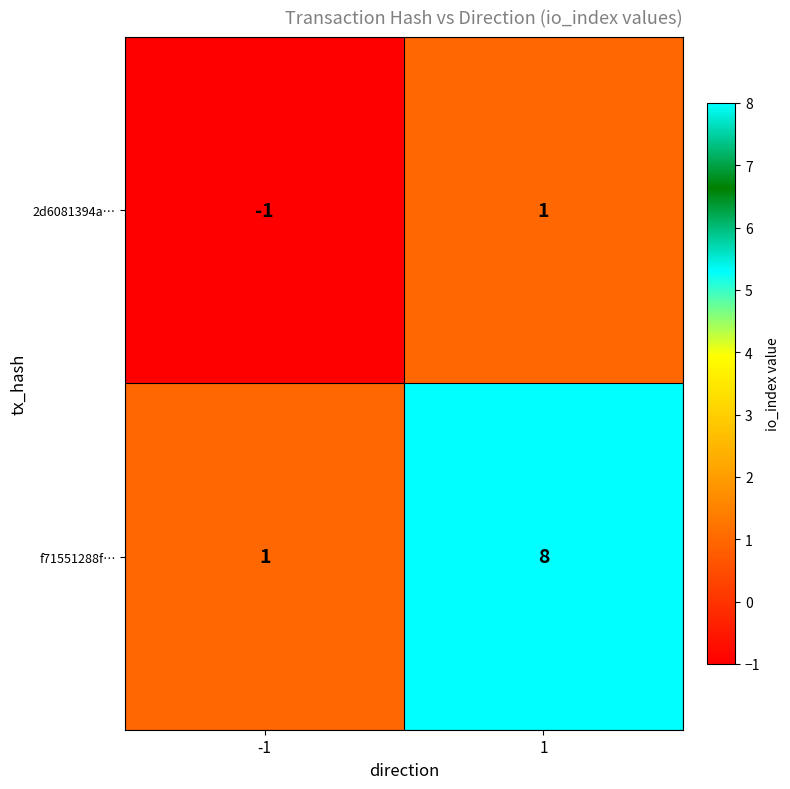

Count the number of categories in the chart.

2